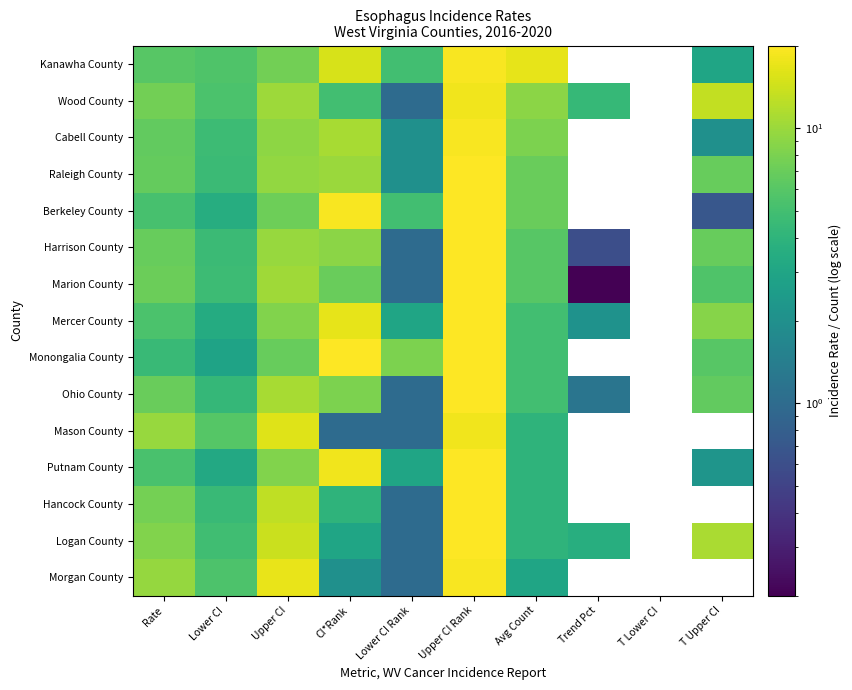

Which series has the largest range (max minus min)?

Marion County